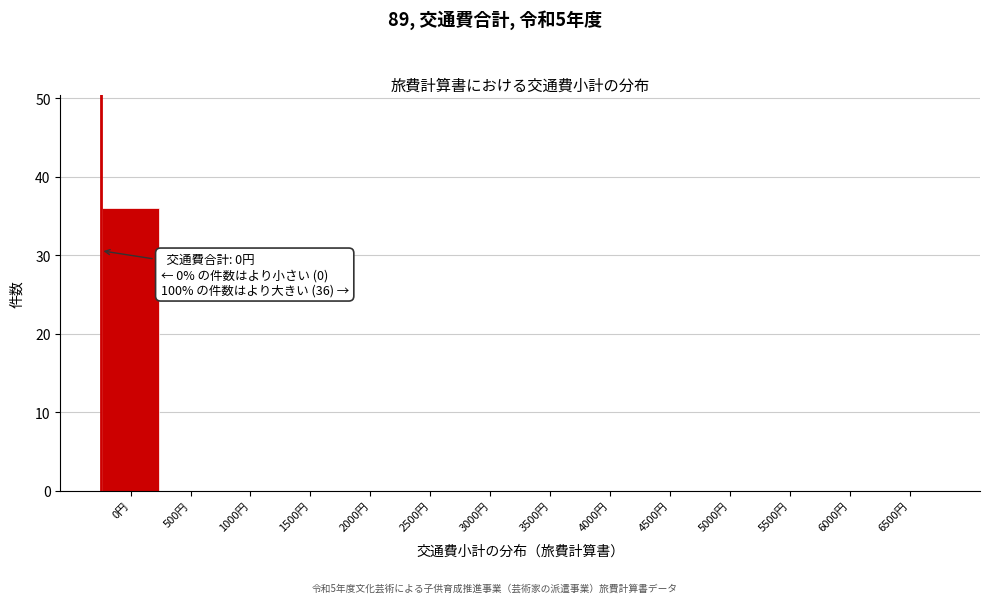

Reading right to left, extract all data points from this chart.

6500円=0	6000円=0	5500円=0	5000円=0	4500円=0	4000円=0	3500円=0	3000円=0	2500円=0	2000円=0	1500円=0	1000円=0	500円=0	0円=36